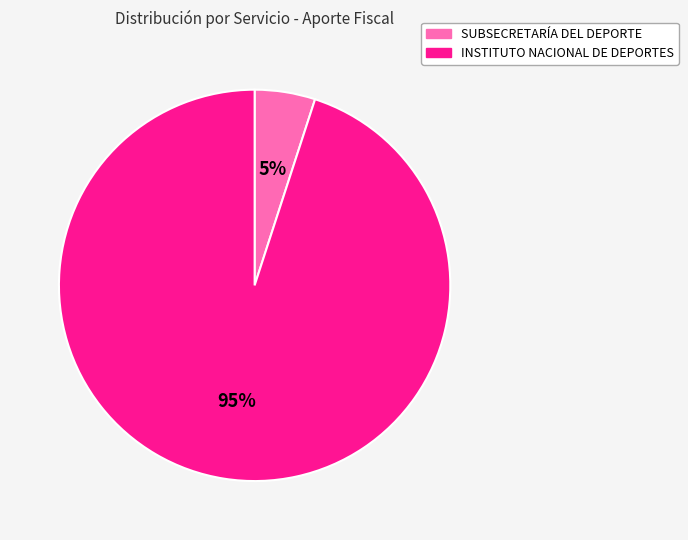

How many slices are in this pie chart?

2